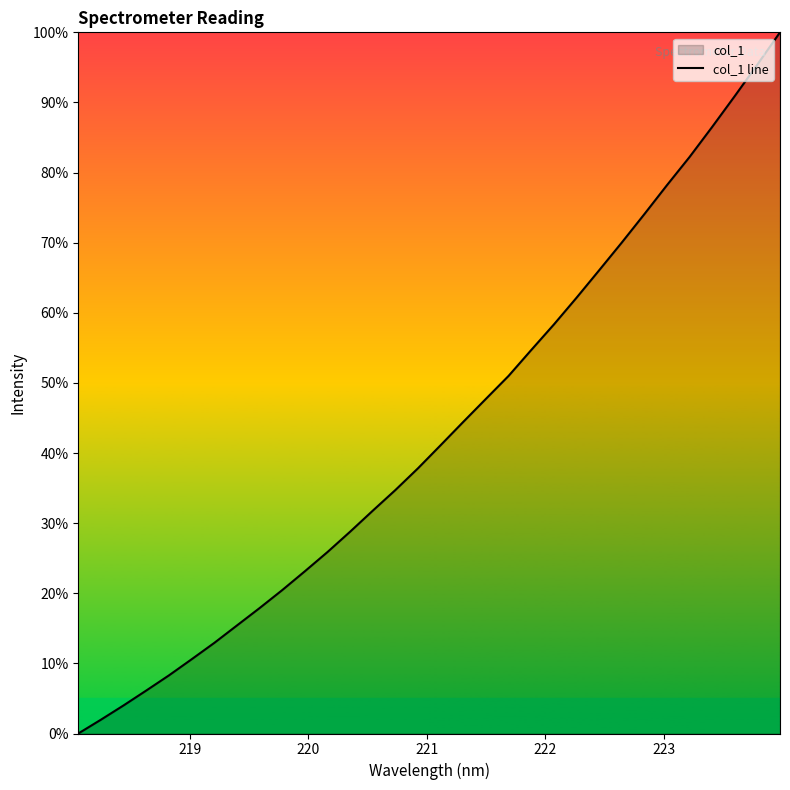

What is the greatest value displayed?

100.0